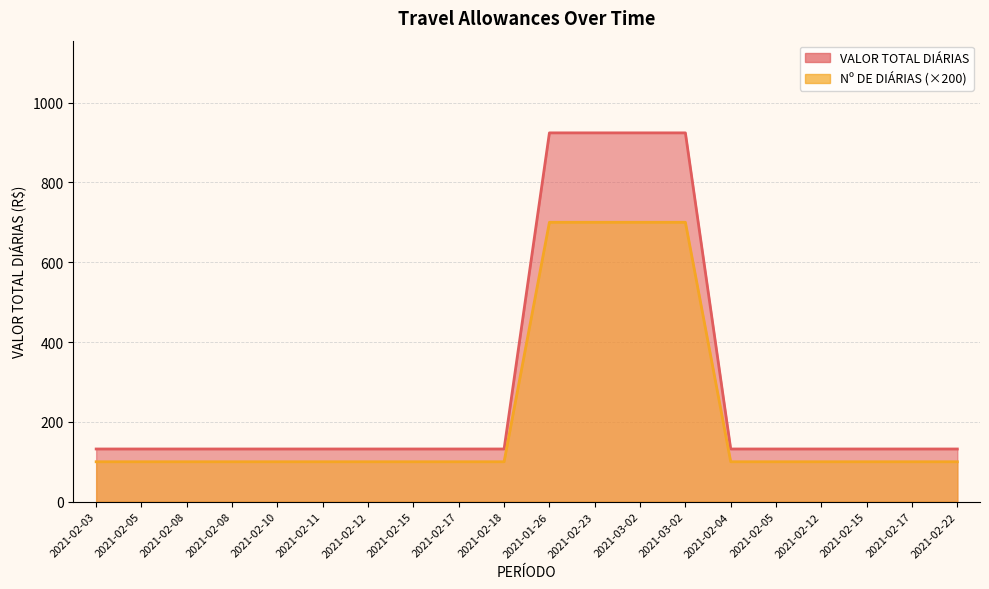

True or false: Nº DE DIÁRIAS and VALOR TOTAL DIÁRIAS intersect in this chart.

False